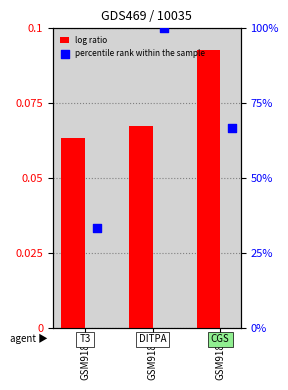

At which category is the sum across all series the highest?

GSM9184